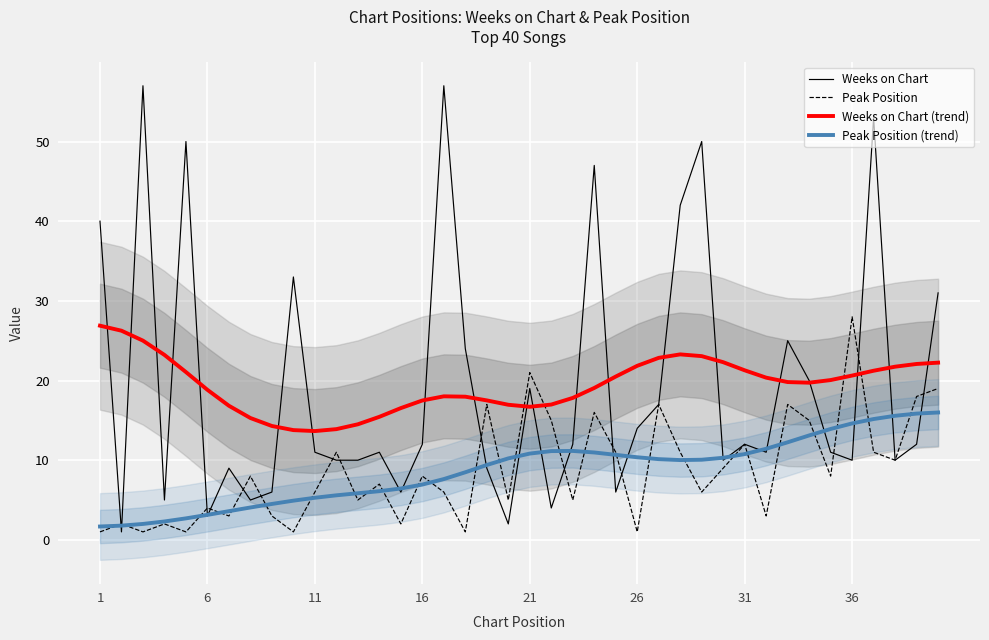

What is the value of the Weeks on Chart (trend) point at the 21st from the left?

16.7